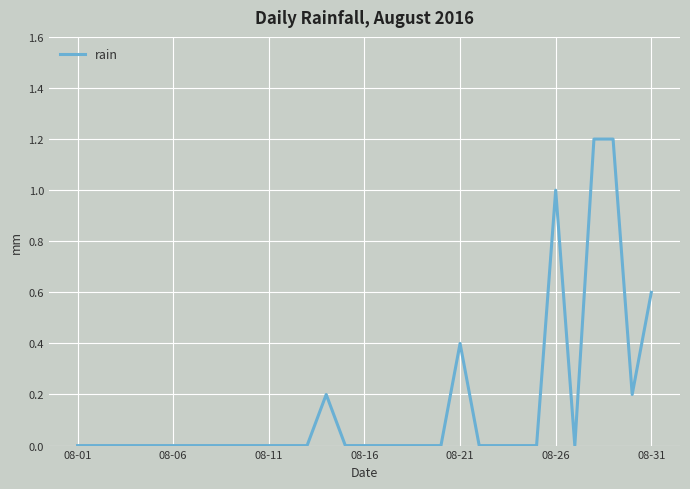

Does the chart have visible grid lines?

Yes